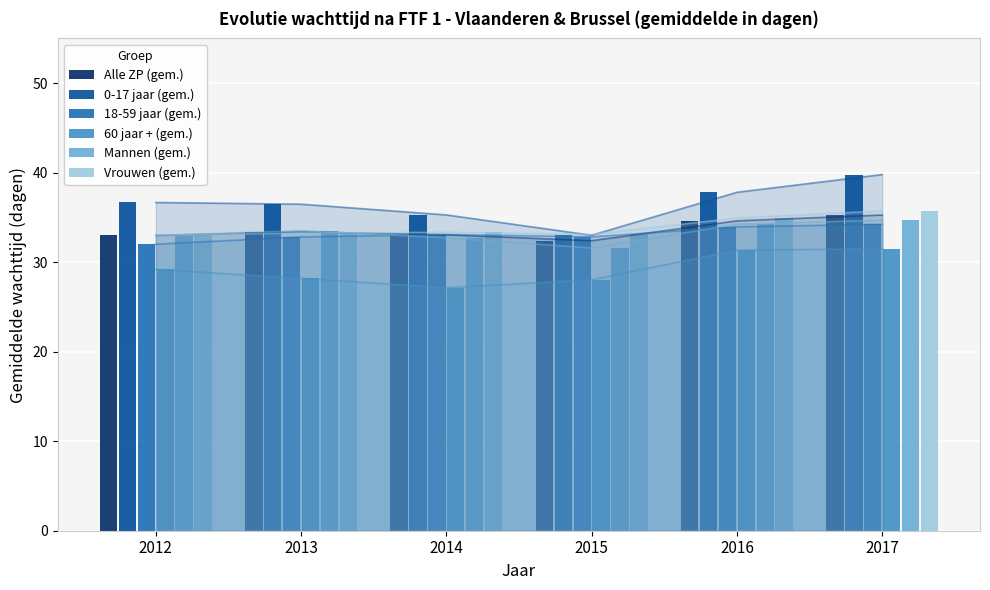

Where does the Mannen (gem.) series first go above 33?

2013